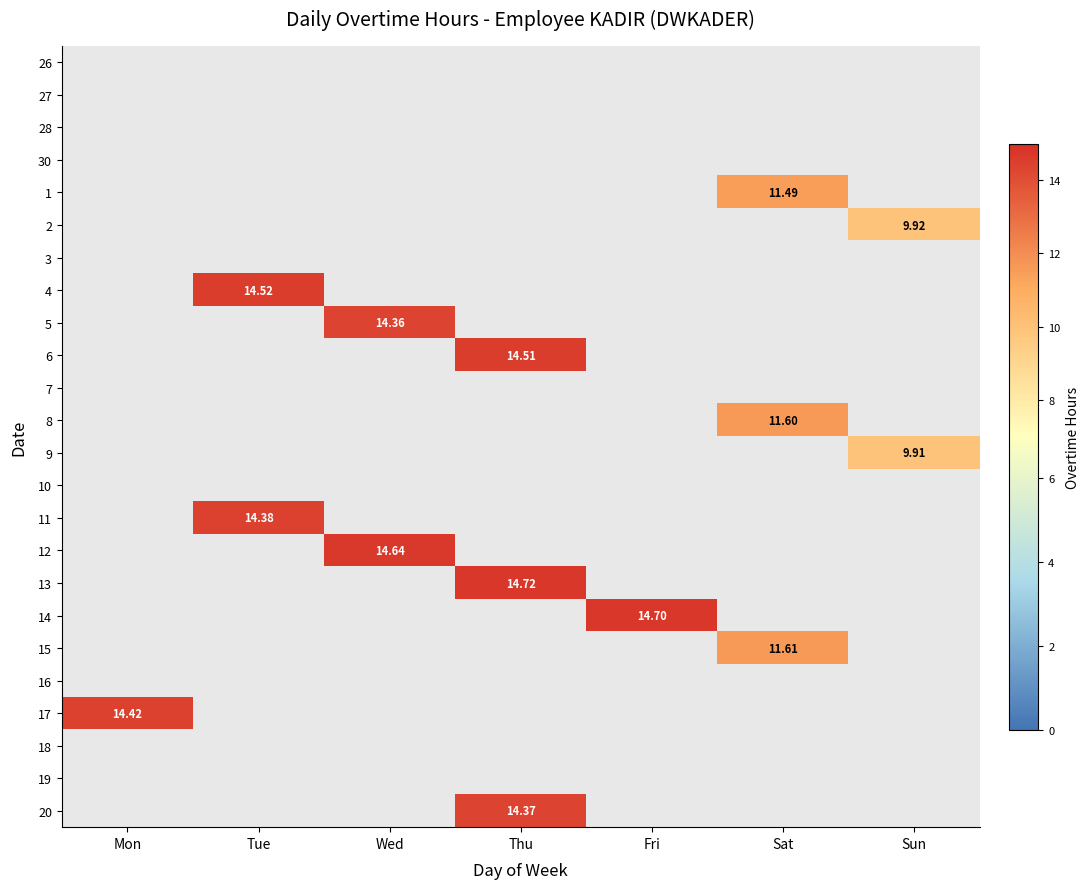

How many positive values does the 2 series have?

1